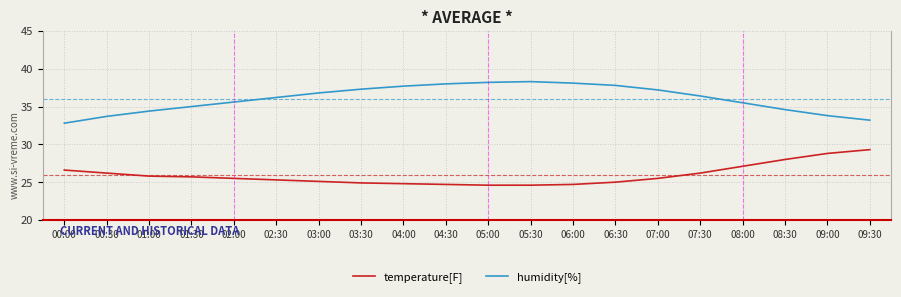

What is the difference between the temperature[F] values at 06:30 and 04:30?

0.3